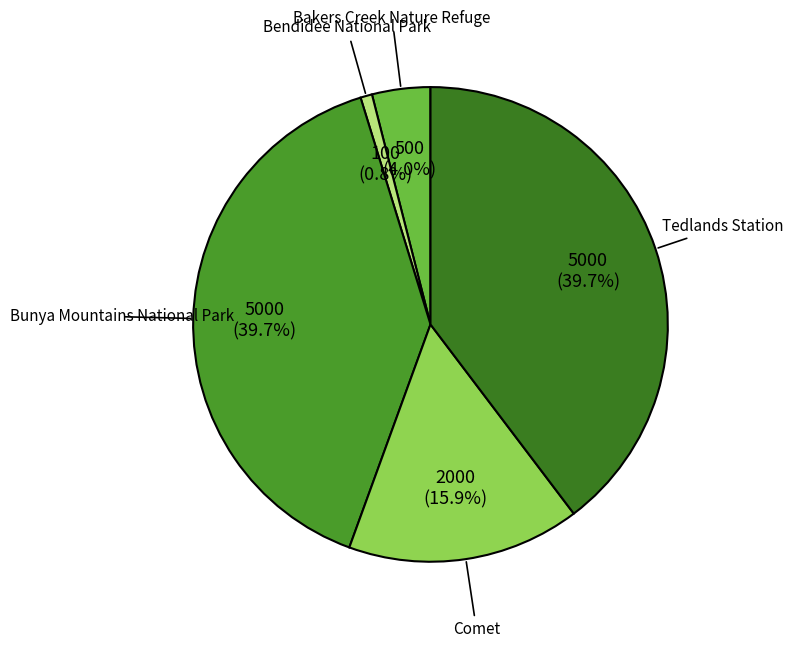

To the nearest percent, what percentage of the pie is Comet?

16%